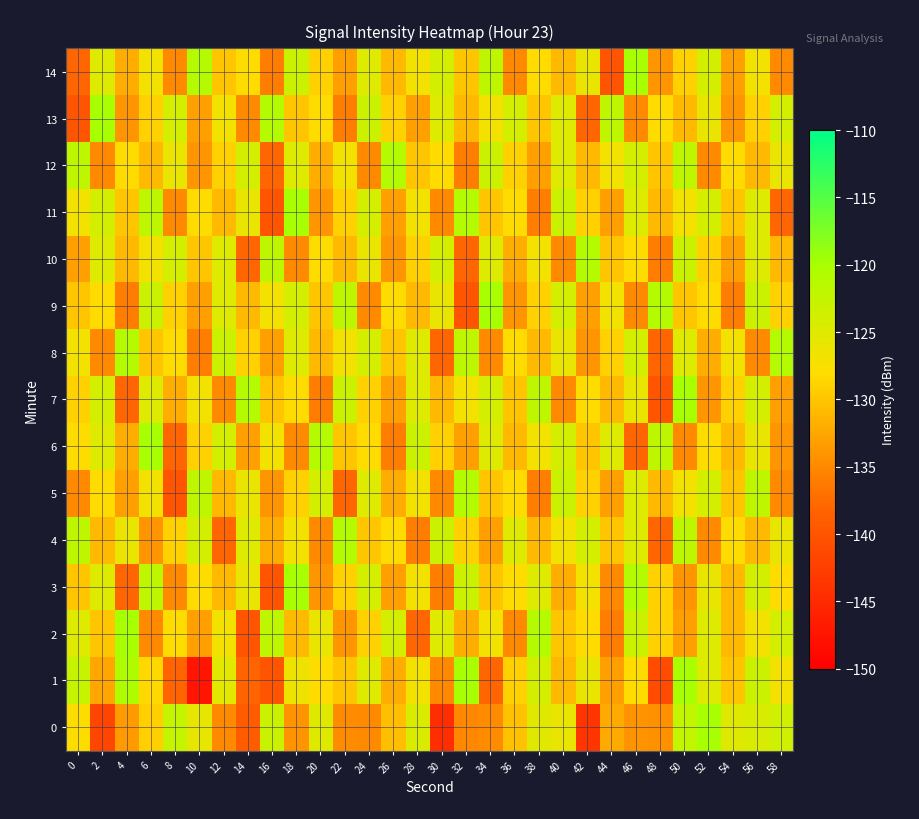

Which series changed the most between 2 and 12?

8